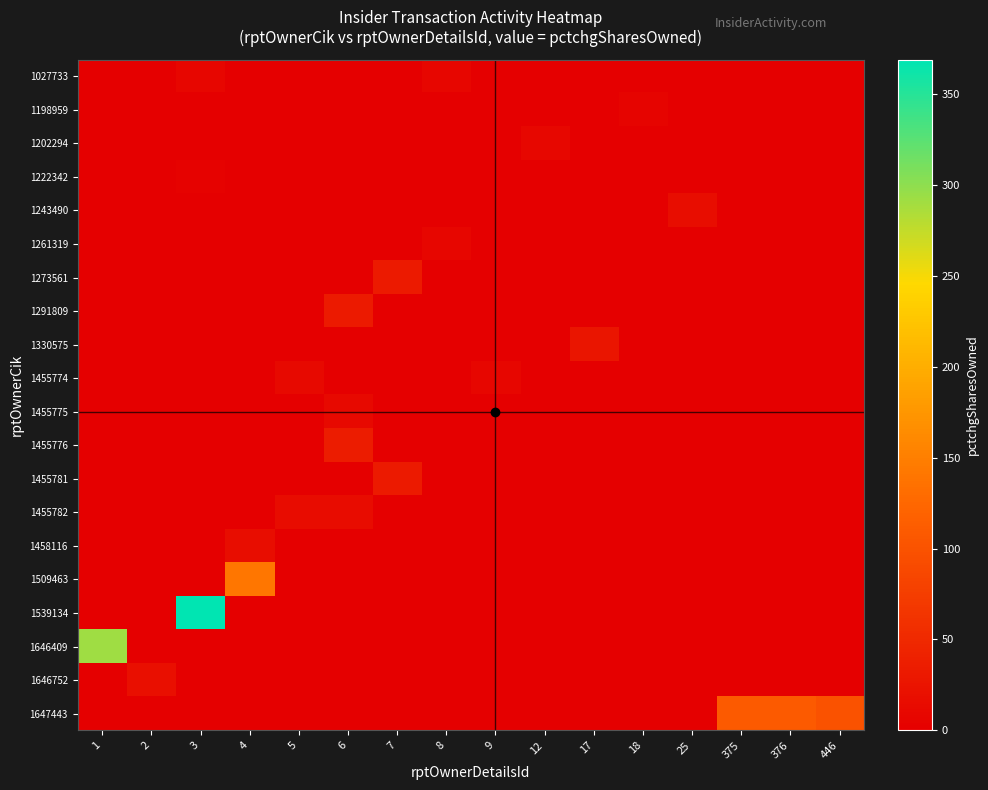

Reading right to left, transcribe all the data shown in this chart.

1027733: 446=0	376=0	375=0	25=0	18=0	17=0	12=0	9=0	8=8	7=0	6=0	5=0	4=0	3=8	2=0	1=0
1198959: 446=0	376=0	375=0	25=0	18=6	17=0	12=0	9=0	8=0	7=0	6=0	5=0	4=0	3=0	2=0	1=0
1202294: 446=0	376=0	375=0	25=0	18=0	17=0	12=10	9=0	8=0	7=0	6=0	5=0	4=0	3=0	2=0	1=0
1222342: 446=0	376=0	375=0	25=0	18=0	17=0	12=0	9=0	8=0	7=0	6=0	5=0	4=0	3=3	2=0	1=0
1243490: 446=0	376=0	375=0	25=16	18=0	17=0	12=0	9=0	8=0	7=0	6=0	5=0	4=0	3=0	2=0	1=0
1261319: 446=0	376=0	375=0	25=0	18=0	17=0	12=0	9=0	8=8	7=0	6=0	5=0	4=0	3=0	2=0	1=0
1273561: 446=0	376=0	375=0	25=0	18=0	17=0	12=0	9=0	8=0	7=33	6=0	5=0	4=0	3=0	2=0	1=0
1291809: 446=0	376=0	375=0	25=0	18=0	17=0	12=0	9=0	8=0	7=0	6=33	5=0	4=0	3=0	2=0	1=0
1330575: 446=0	376=0	375=0	25=0	18=0	17=27	12=0	9=0	8=0	7=0	6=0	5=0	4=0	3=0	2=0	1=0
1455774: 446=0	376=0	375=0	25=0	18=0	17=0	12=0	9=8	8=0	7=0	6=0	5=12	4=0	3=0	2=0	1=0
1455775: 446=0	376=0	375=0	25=0	18=0	17=0	12=0	9=0	8=0	7=0	6=12	5=0	4=0	3=0	2=0	1=0
1455776: 446=0	376=0	375=0	25=0	18=0	17=0	12=0	9=0	8=0	7=0	6=36	5=0	4=0	3=0	2=0	1=0
1455781: 446=0	376=0	375=0	25=0	18=0	17=0	12=0	9=0	8=0	7=33	6=0	5=0	4=0	3=0	2=0	1=0
1455782: 446=0	376=0	375=0	25=0	18=0	17=0	12=0	9=0	8=0	7=0	6=15	5=15	4=0	3=0	2=0	1=0
1458116: 446=0	376=0	375=0	25=0	18=0	17=0	12=0	9=0	8=0	7=0	6=0	5=0	4=16	3=0	2=0	1=0
1509463: 446=0	376=0	375=0	25=0	18=0	17=0	12=0	9=0	8=0	7=0	6=0	5=0	4=141	3=0	2=0	1=0
1539134: 446=0	376=0	375=0	25=0	18=0	17=0	12=0	9=0	8=0	7=0	6=0	5=0	4=0	3=369	2=0	1=0
1646409: 446=0	376=0	375=0	25=0	18=0	17=0	12=0	9=0	8=0	7=0	6=0	5=0	4=0	3=0	2=0	1=292
1646752: 446=0	376=0	375=0	25=0	18=0	17=0	12=0	9=0	8=0	7=0	6=0	5=0	4=0	3=0	2=19	1=0
1647443: 446=100	376=109	375=109	25=0	18=0	17=0	12=0	9=0	8=0	7=0	6=0	5=0	4=0	3=0	2=0	1=0